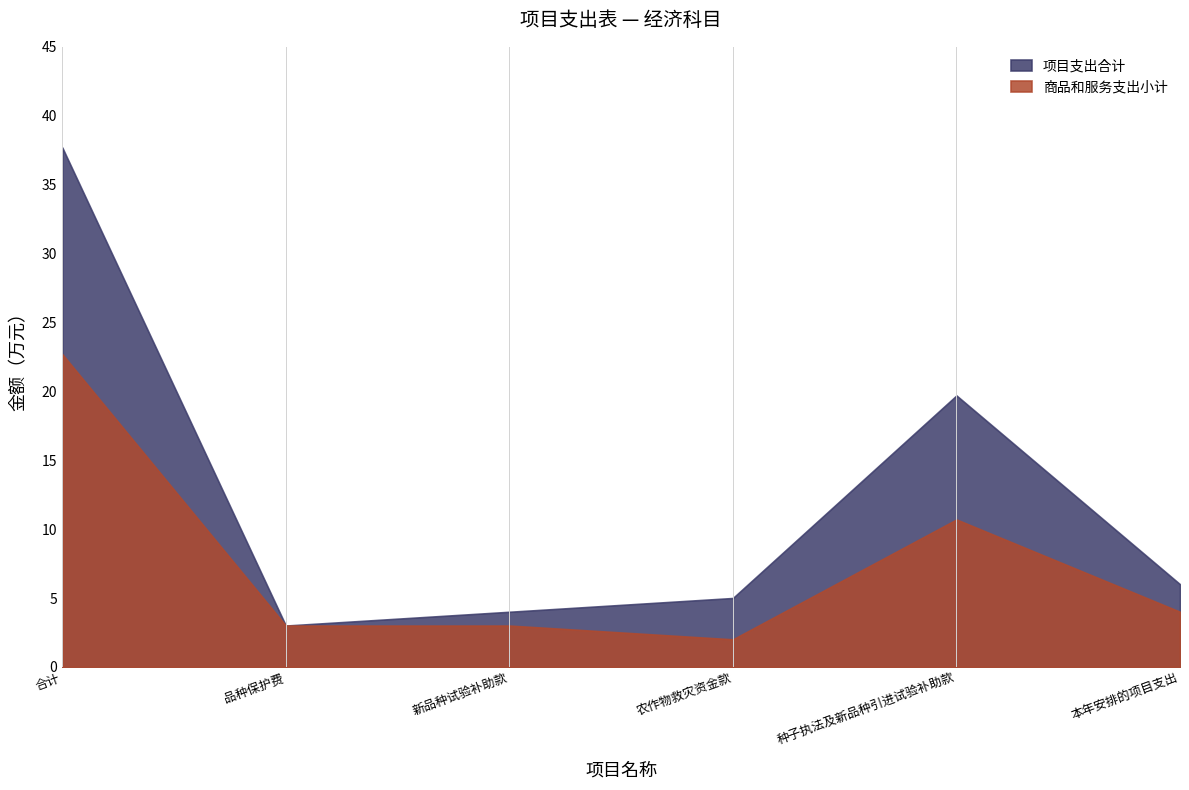

How many interior local valleys does the 商品和服务支出小计 series have?

1